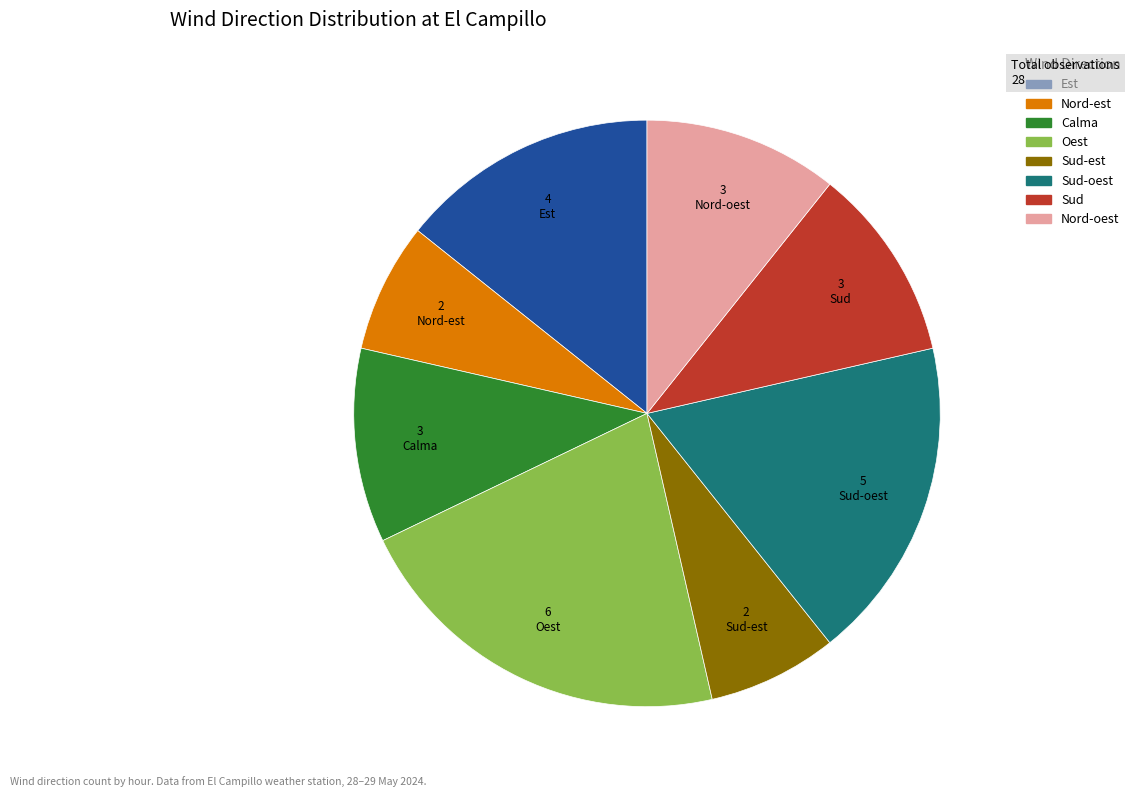

Count the number of slices in the pie.

8